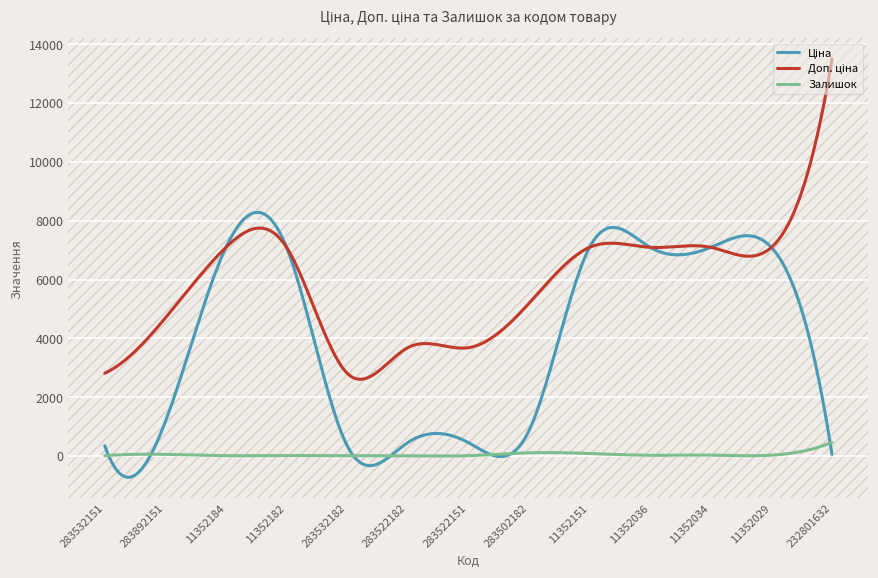

What is the maximum value for Залишок?

471.0